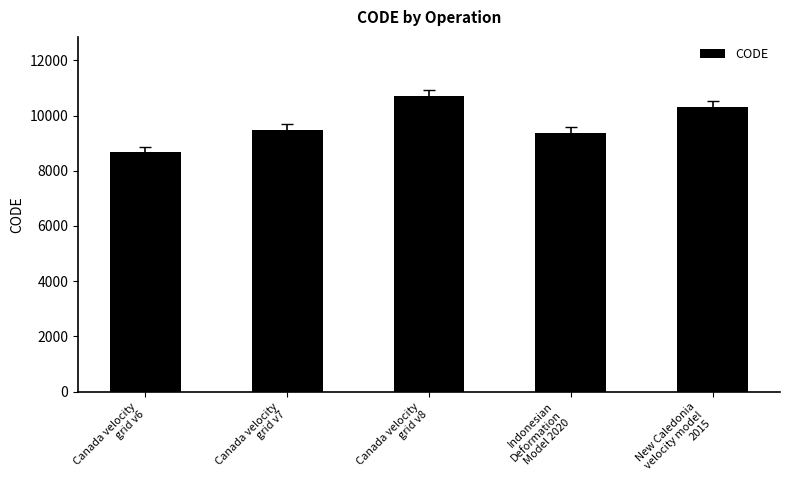

What is the difference between the second highest and minimum values?

1647